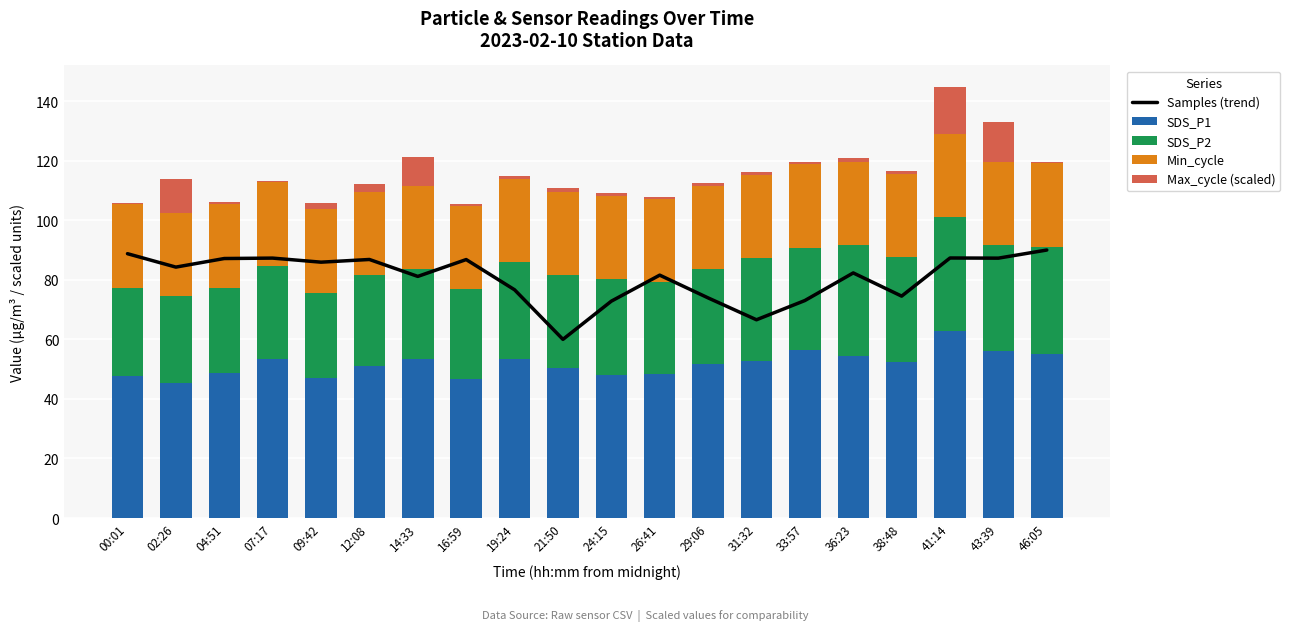

What is the label of the 5th bar from the right?

36:23